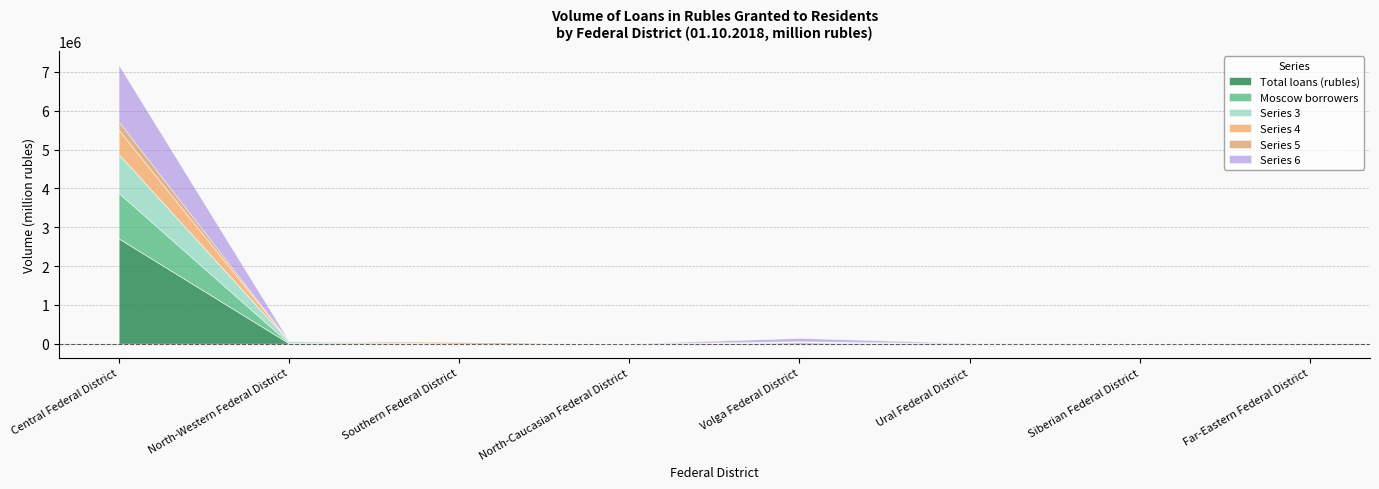

The Series 3 series shows 4 at North-Caucasian Federal District. True or false?

False